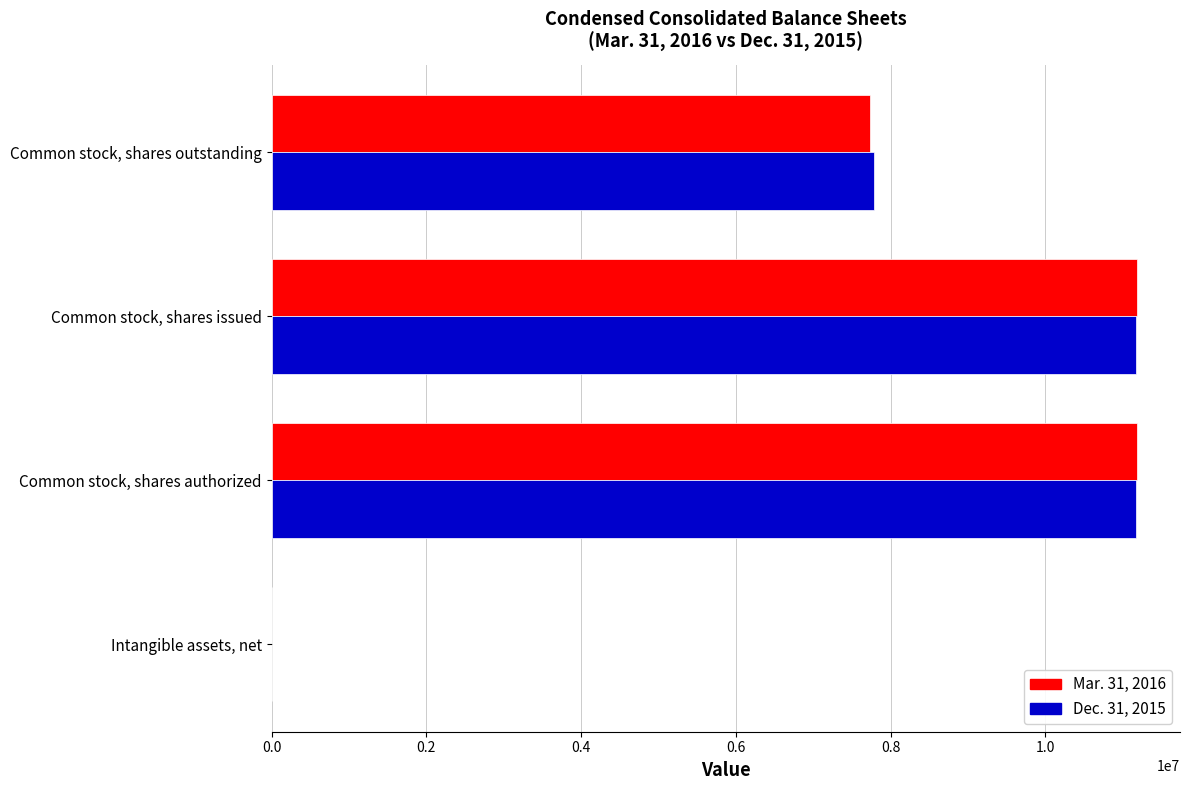

Is it true that Mar. 31, 2016 equals 15054468 at Common stock, shares authorized?

False